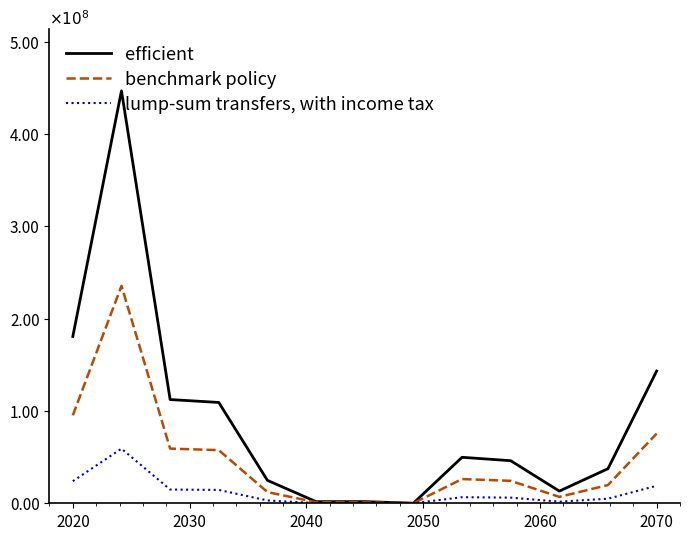

Which series has the widest spread of values?

efficient